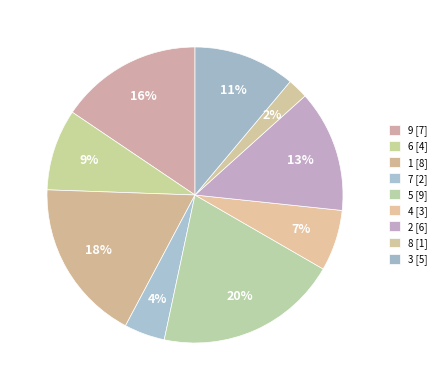

To the nearest percent, what percentage of the pie is 7?

4%